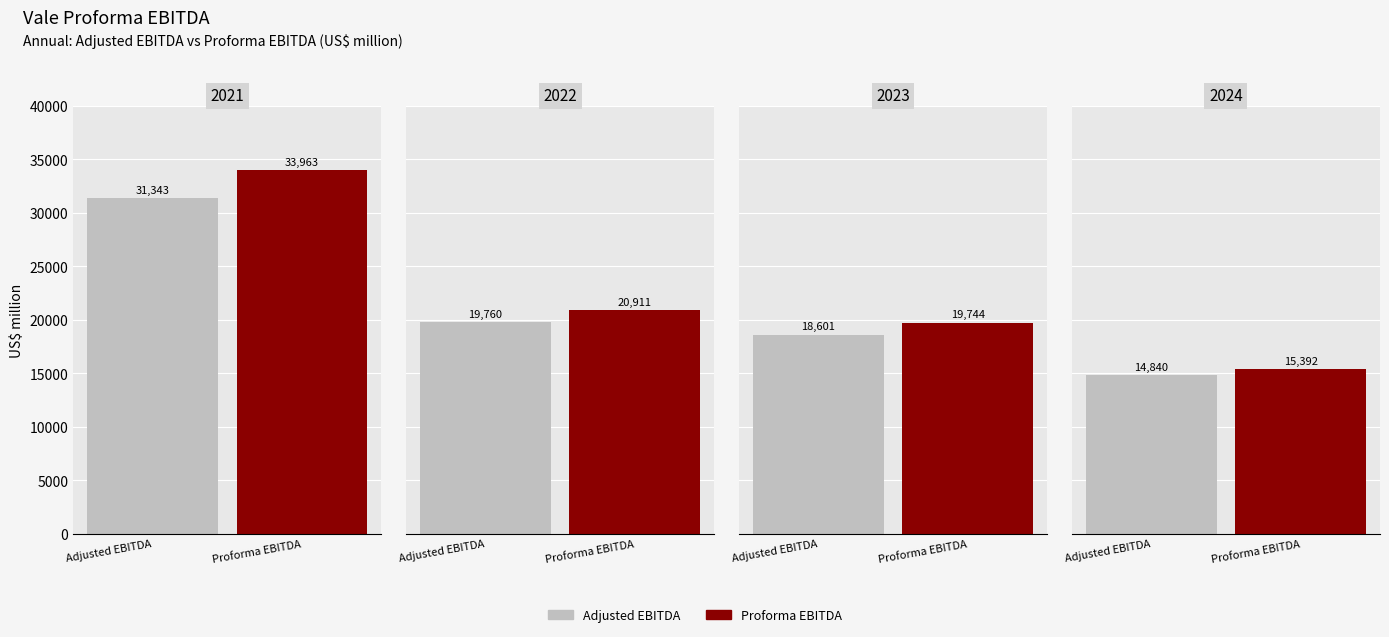

Rank the series by their maximum value, from highest to lowest.

Proforma EBITDA, Adjusted EBITDA